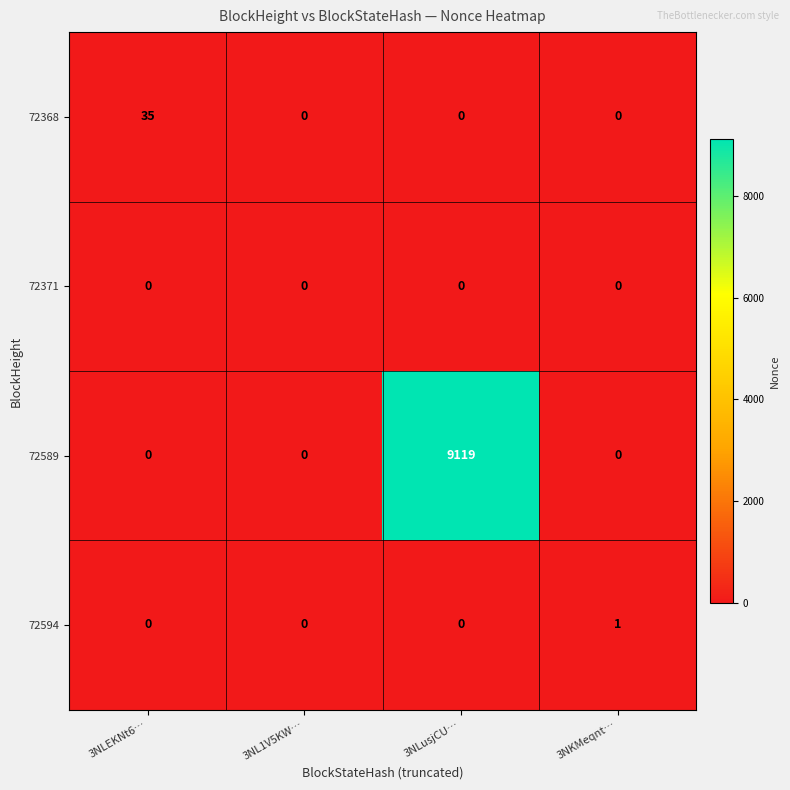

What is the highest value of the 72368 series?

35